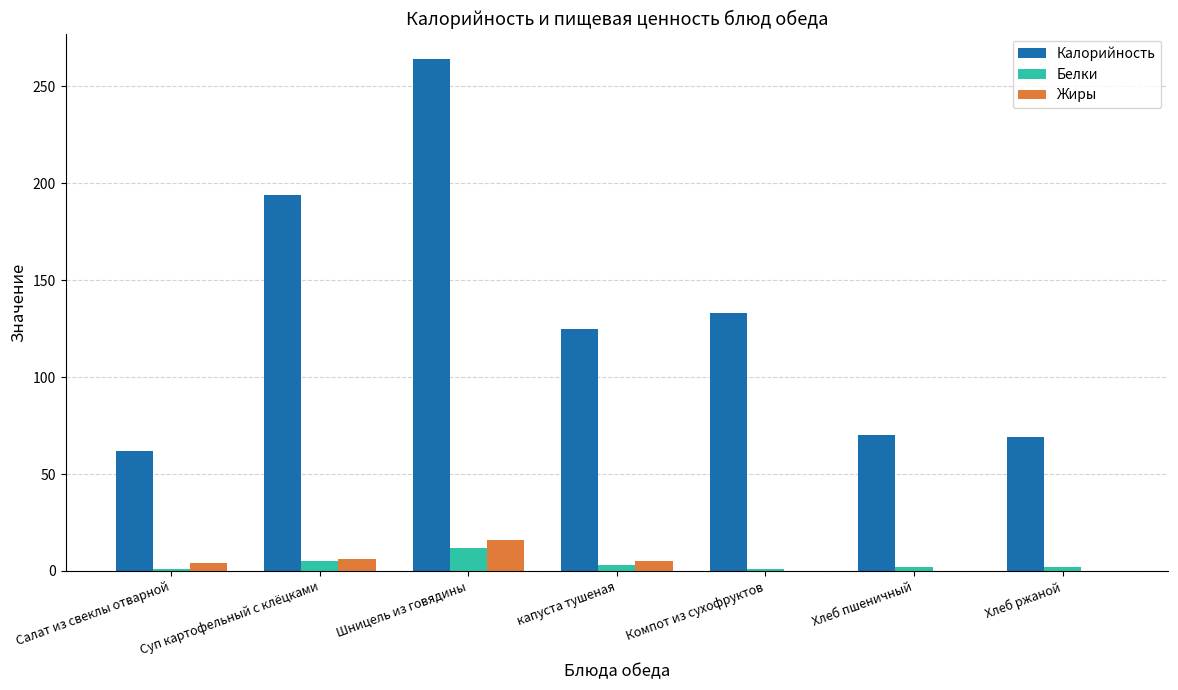

Which series has the widest spread of values?

Калорийность